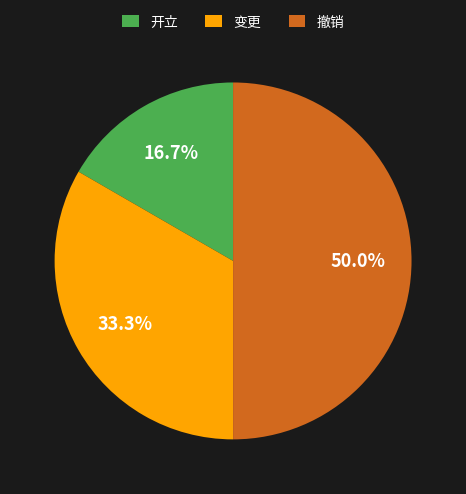

What portion of the pie excludes 撤销?

50.0%